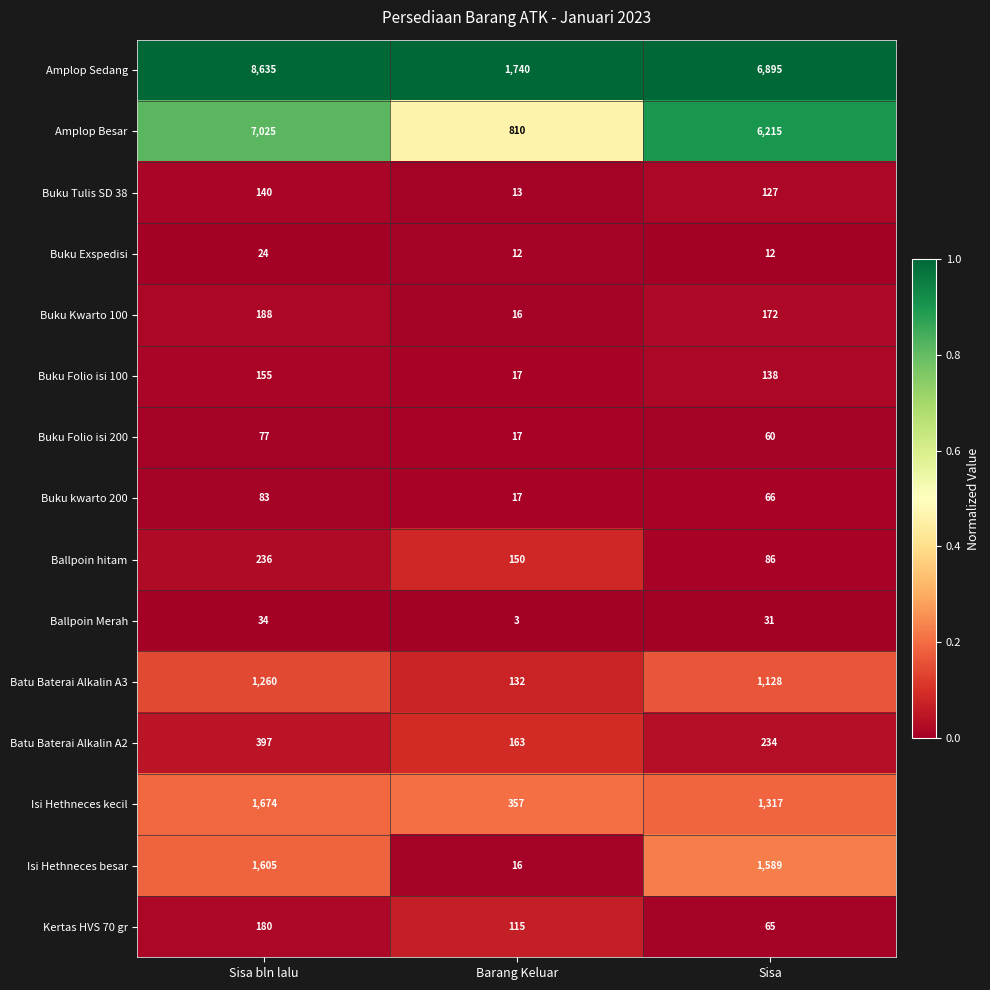

At which category does the chart reach its peak across all series?

Sisa bln lalu